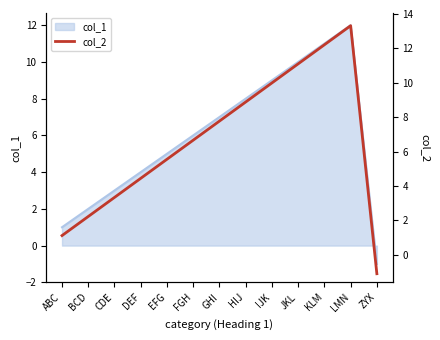

The value of col_1 at EFG is 5. True or false?

True